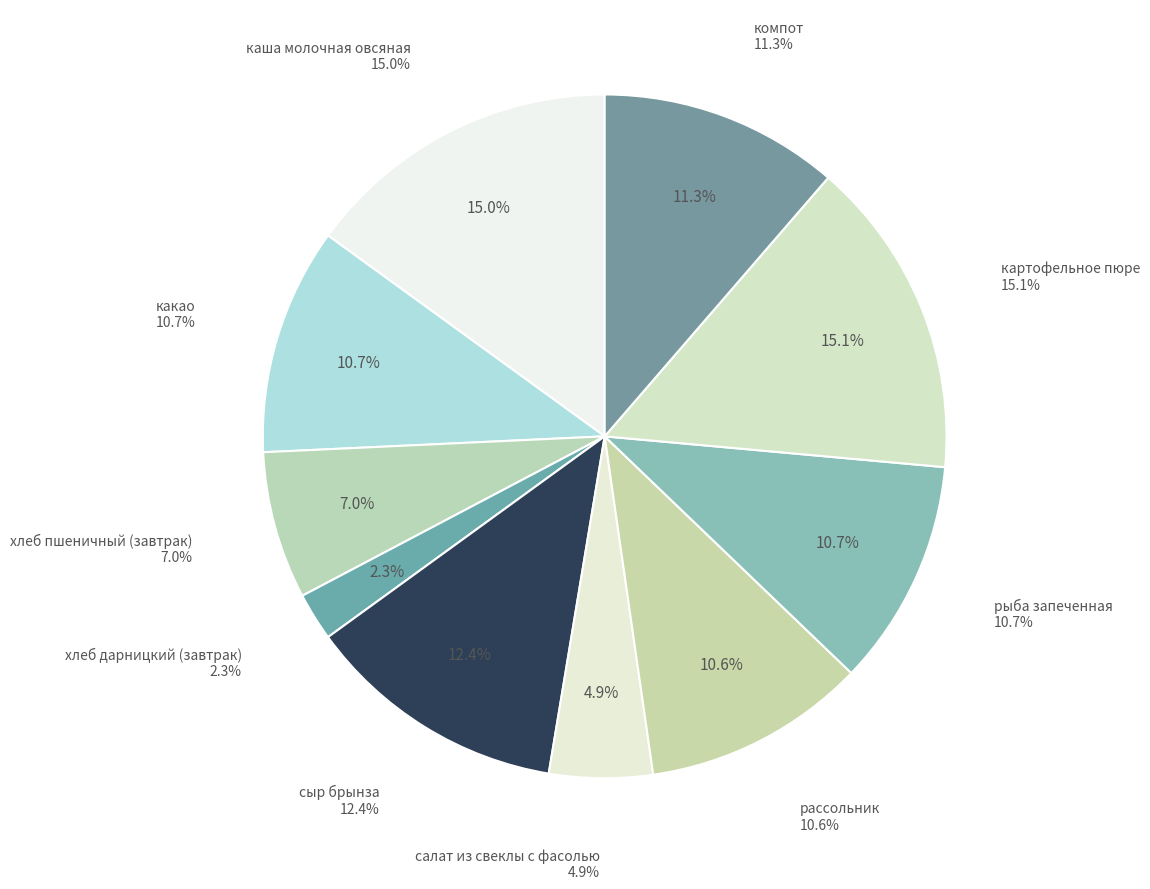

Which category has the biggest portion of the pie?

картофельное пюре